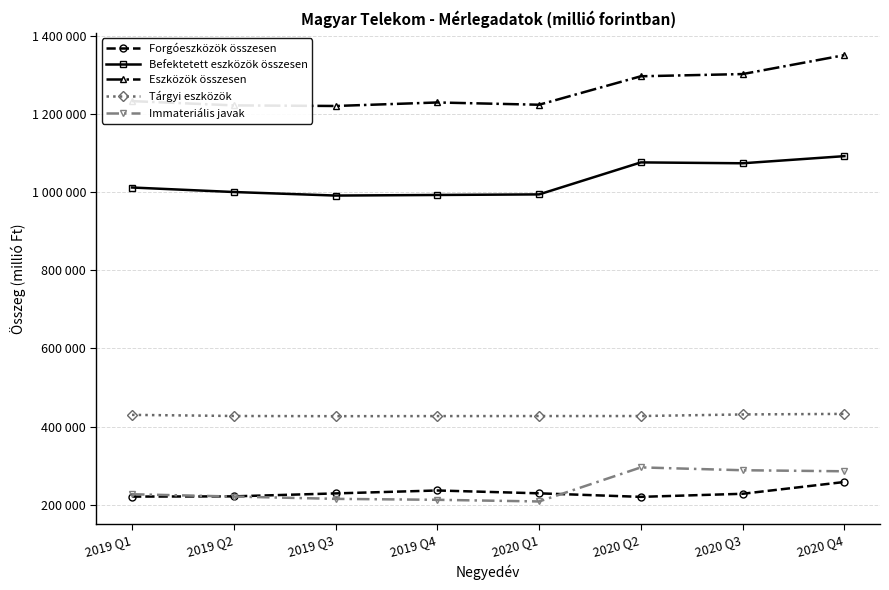

What is the sum of the Immateriális javak values at 2019 Q2 and 2020 Q3?

509368